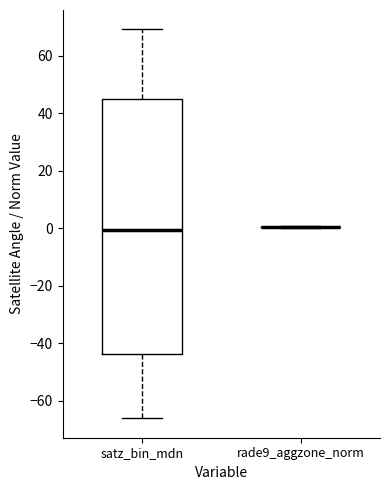

Comparing the boxes themselves (not the whiskers), which one is the tallest?

satz_bin_mdn